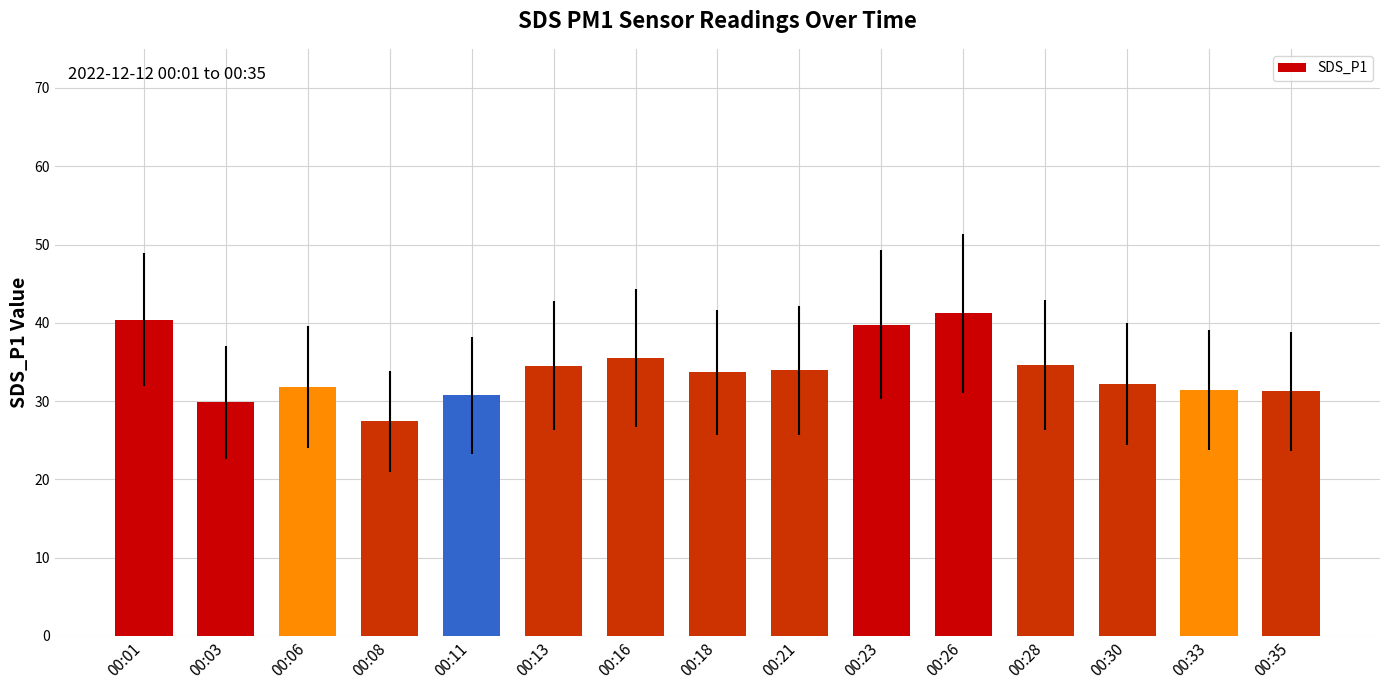

What is the change in value from 00:03 to 00:30?

+2.4